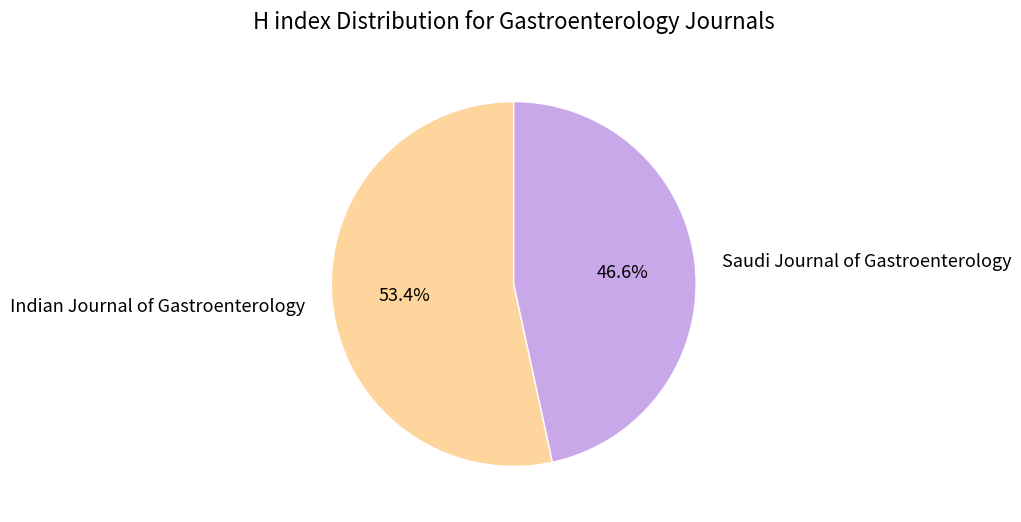

To the nearest percent, what is the difference between the Indian Journal of Gastroenterology and Saudi Journal of Gastroenterology slice percentages?

7%